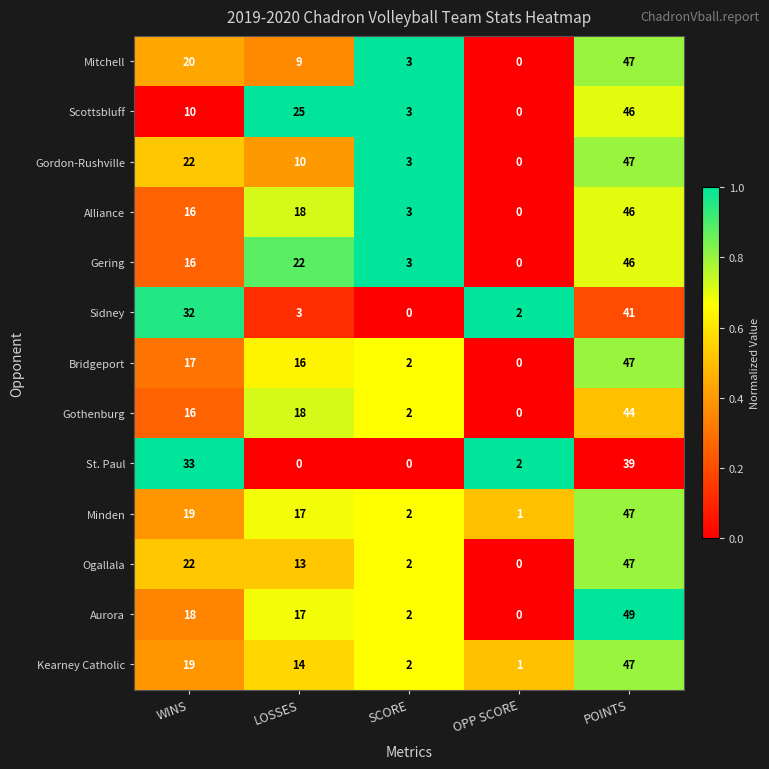

What is the average value of the Mitchell series?

16